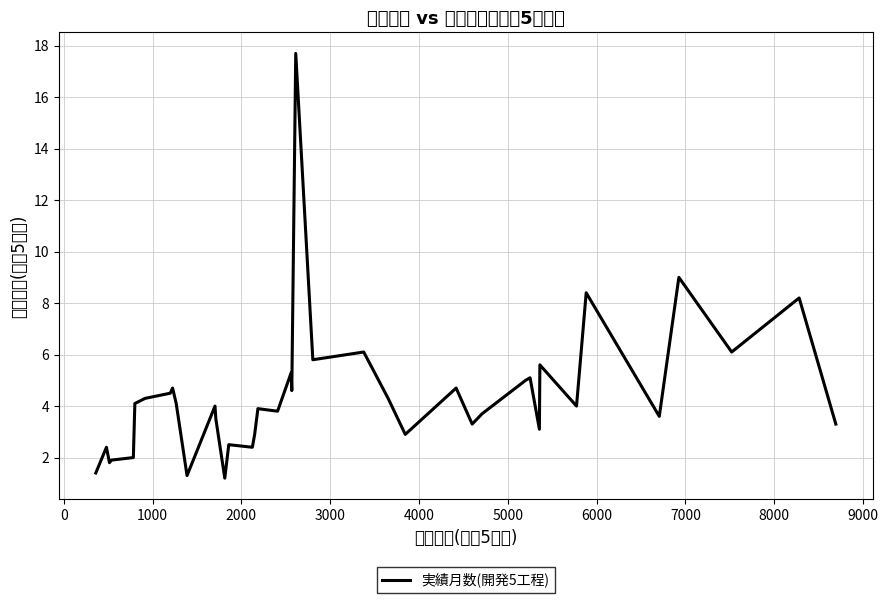

What is the greatest value displayed?

17.7